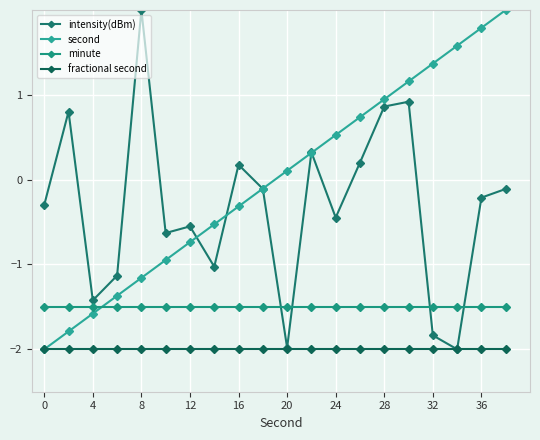

At how many categories does at least one series exceed 0?

13